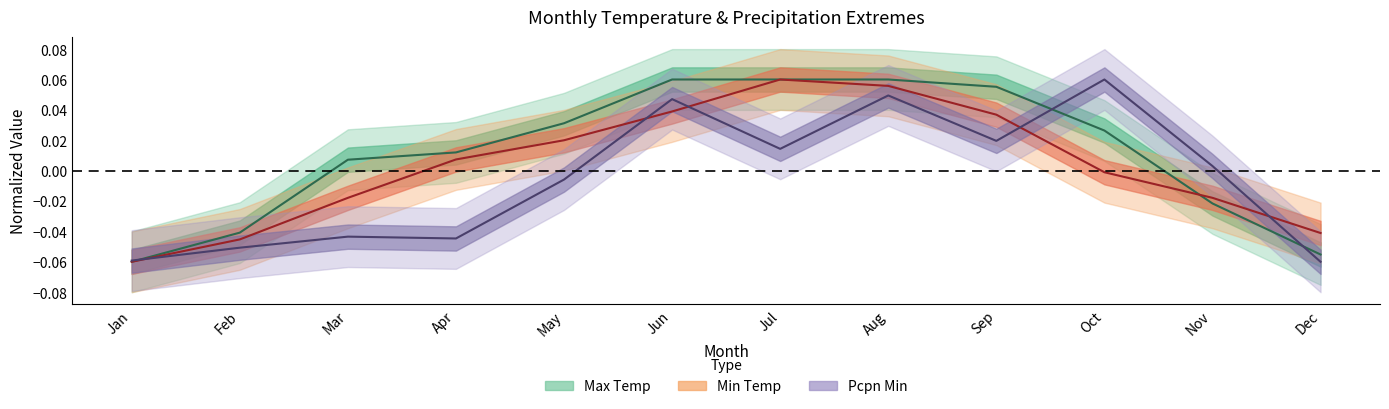

What is the total value across all series at Jul?

0.1